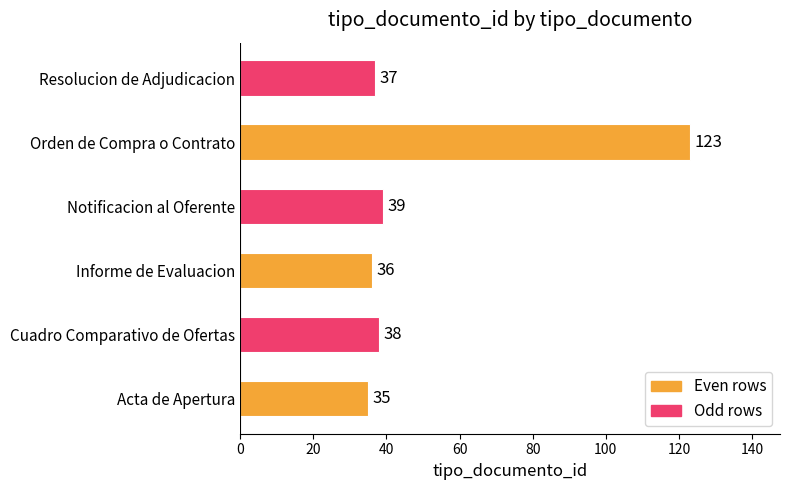

At which label is the value closest to 79?

Notificacion al Oferente